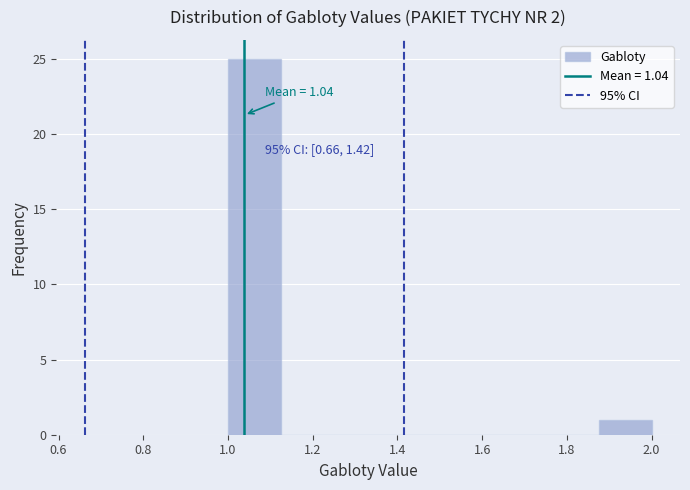

Which range on the x-axis has the tallest bar?

1.000 to 1.125